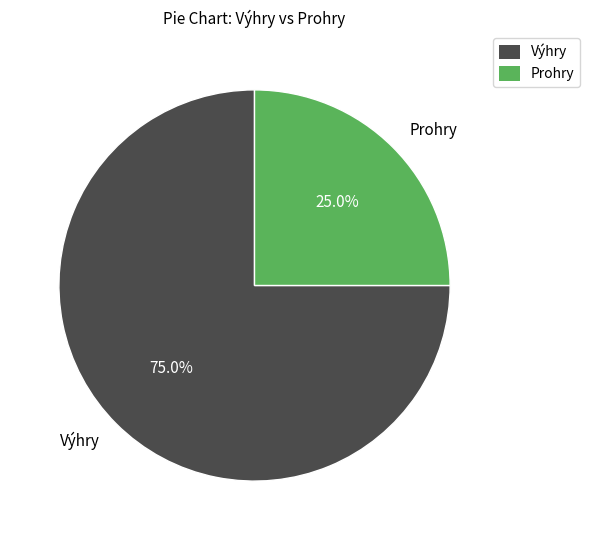

Combined, what portion of the pie is Prohry and Výhry?

100.0%